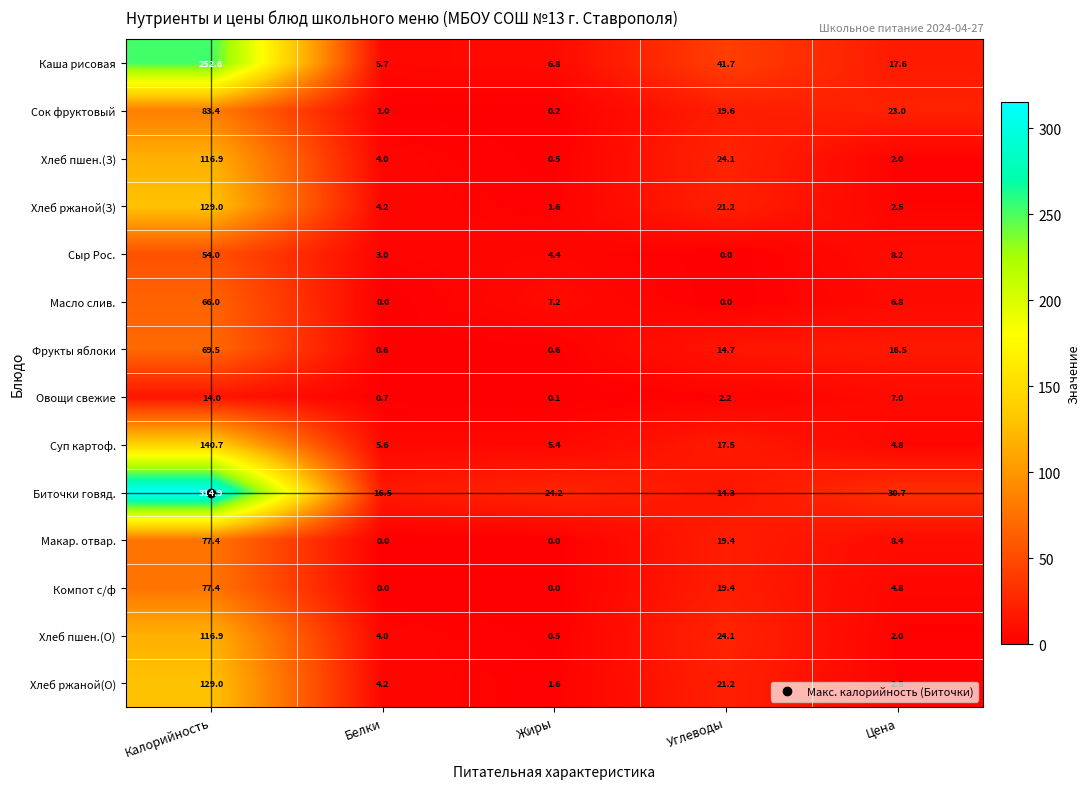

Which series changed the most between Калорийность and Белки?

Биточки говяд.